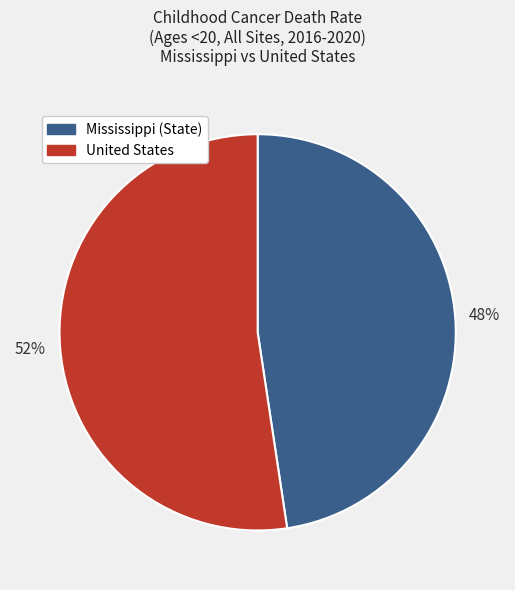

What is the ratio of the value at Mississippi (State) to the value at United States?

0.9